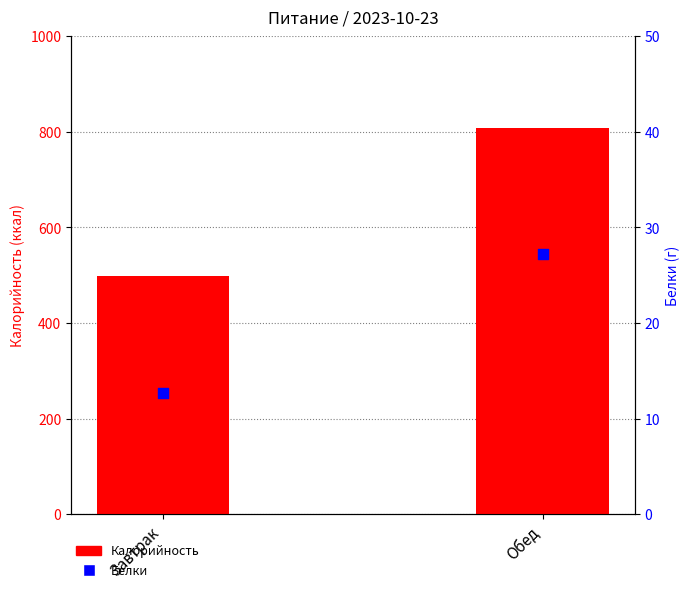

At which category is the sum across all series the highest?

Обед